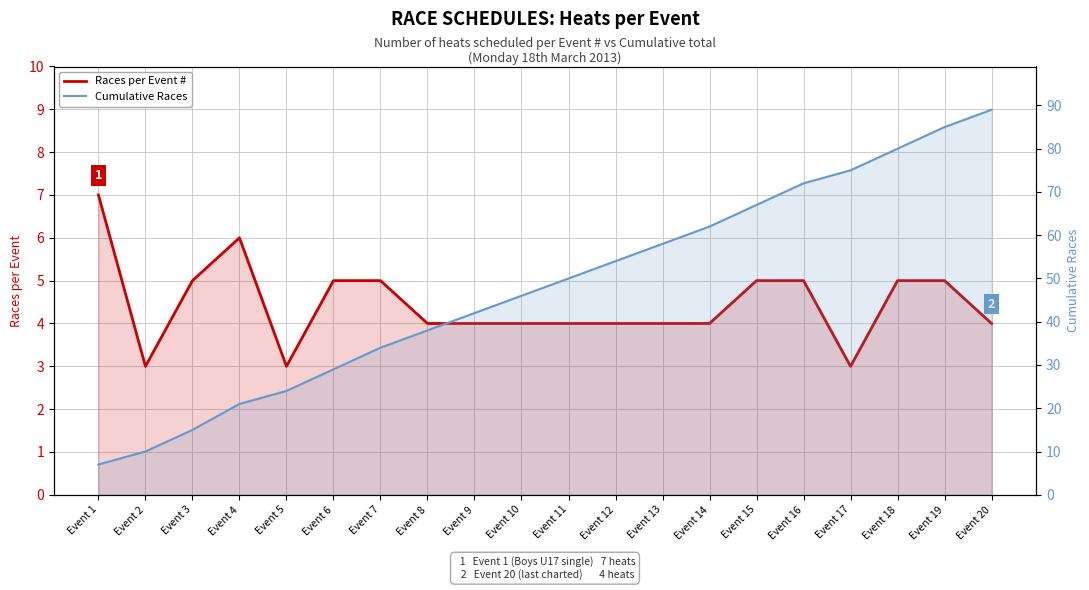

True or false: Cumulative Races and Races per Event # intersect in this chart.

False